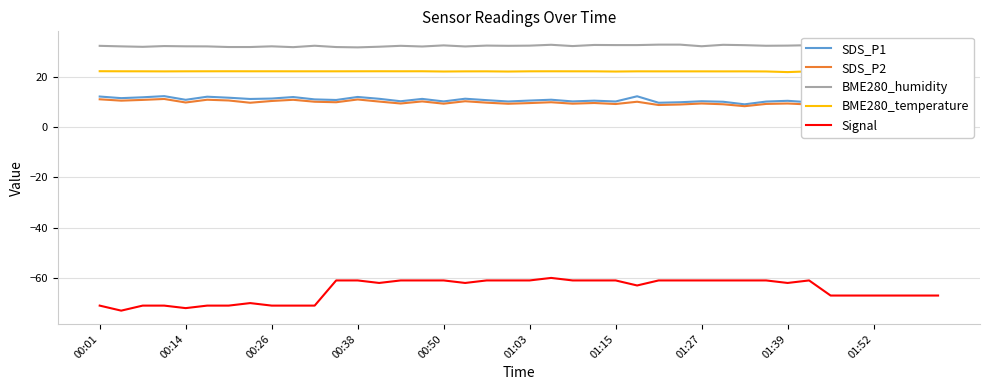

Which series has the largest range (max minus min)?

Signal